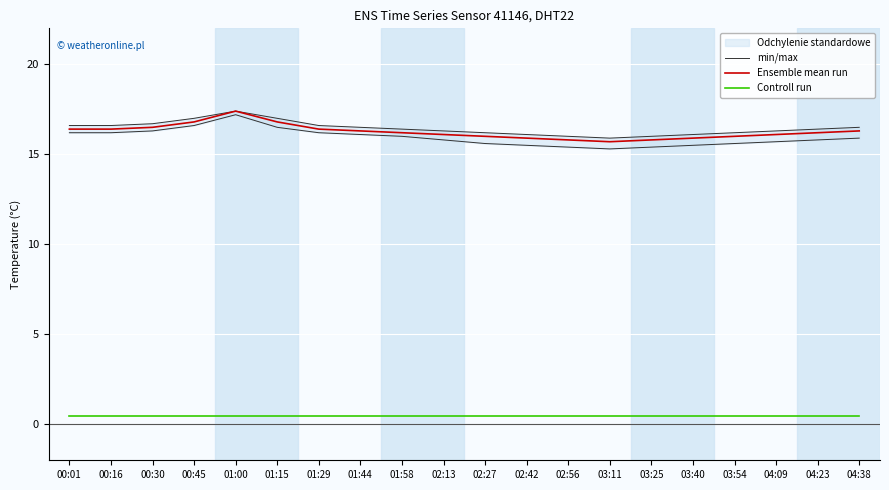

How many data points does each series have?

20